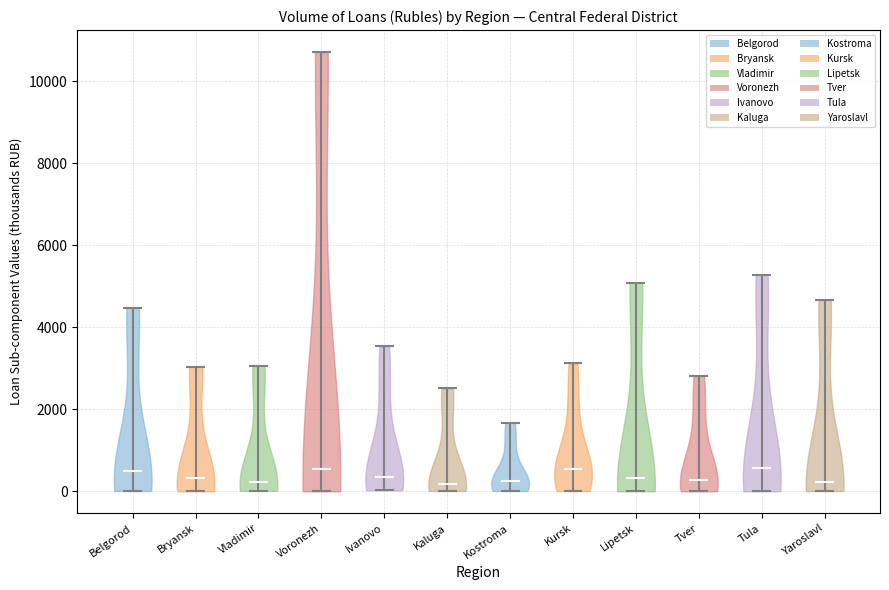

What is the highest point the violin for Kursk reaches on the y-axis? The values are not printed on the chart, so give them approximately, as read against the axis.

3200